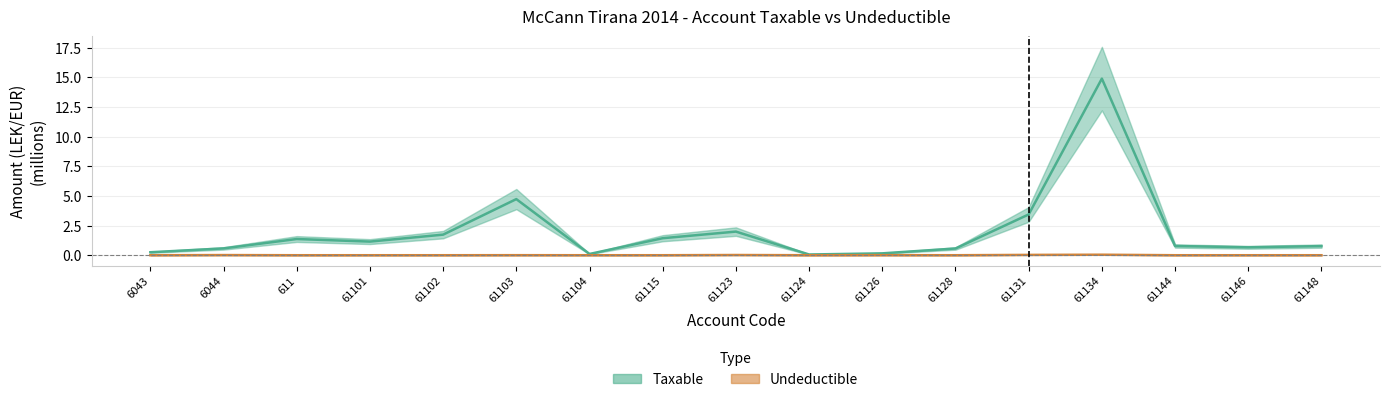

Reading left to right, list all the values displayed in this chart.

Taxable: 6043=0.3	6044=0.6	611=1.4	61101=1.1	61102=1.7	61103=4.7	61104=0.1	61115=1.4	61123=2.0	61124=0.1	61126=0.2	61128=0.6	61131=3.4	61134=14.9	61144=0.8	61146=0.7	61148=0.8
Undeductible: 6043=0.0	6044=0.0	611=0.0	61101=0.0	61102=0.0	61103=0.0	61104=0.0	61115=0.0	61123=0.0	61124=0.0	61126=0.0	61128=0.0	61131=0.0	61134=0.0	61144=0.0	61146=0.0	61148=0.0